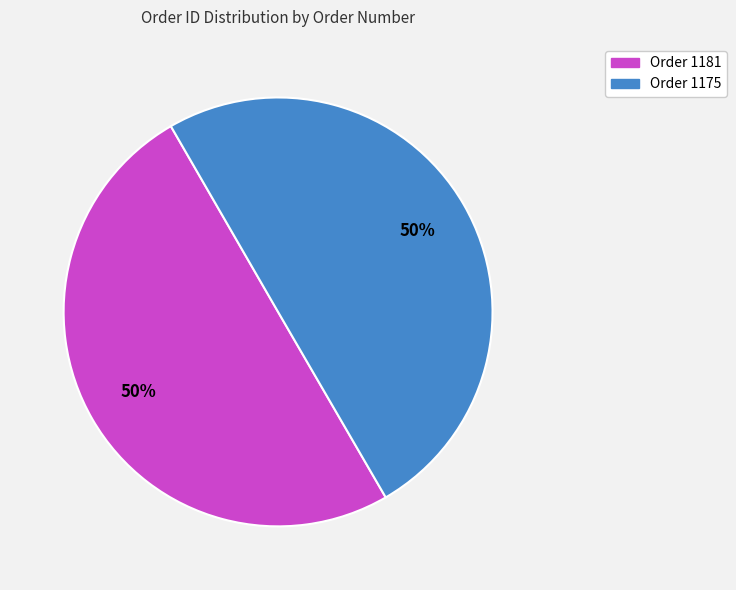

True or false: Order 1181 accounts for 36% of the total.

False